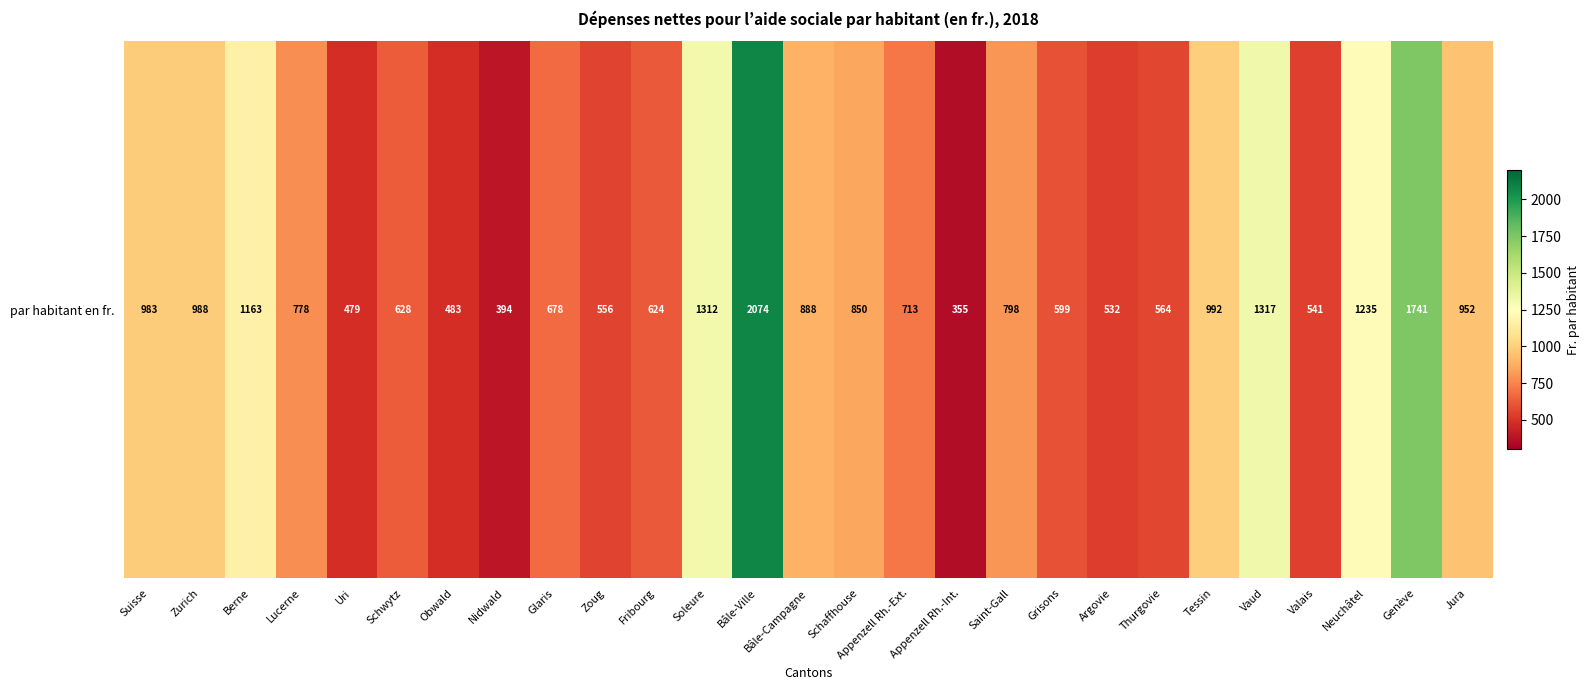

What is the average value?

860